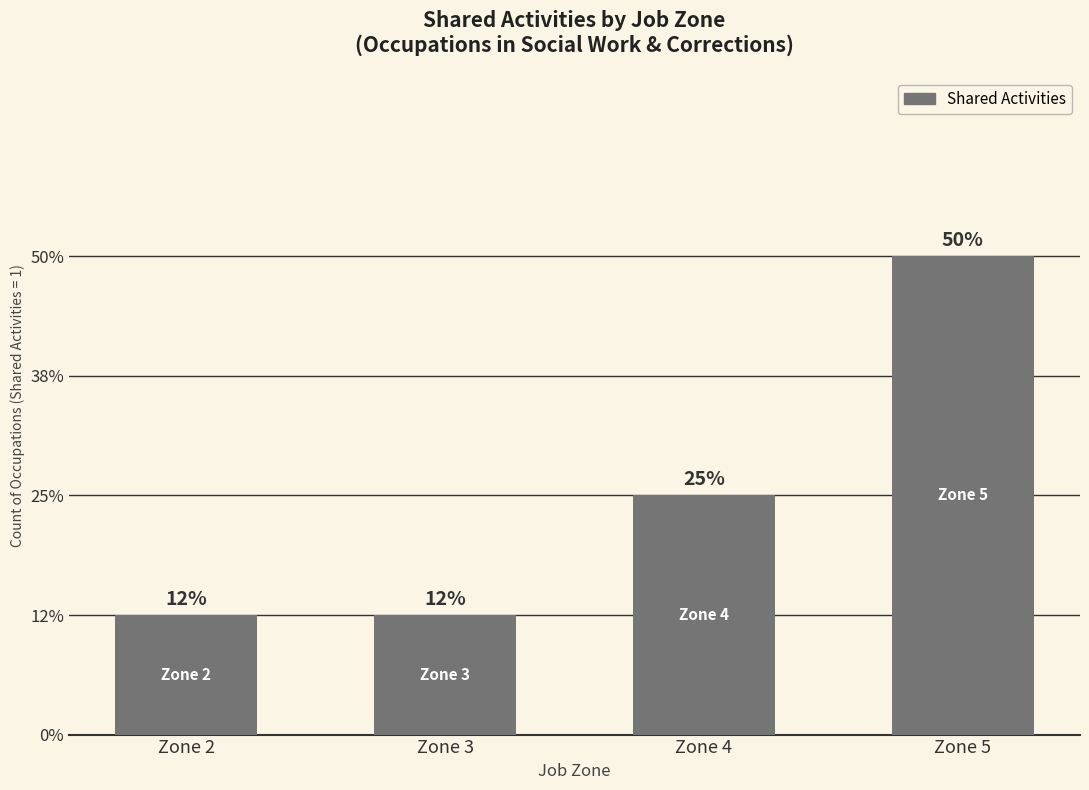

Count the values in the range 1 to 4.

4